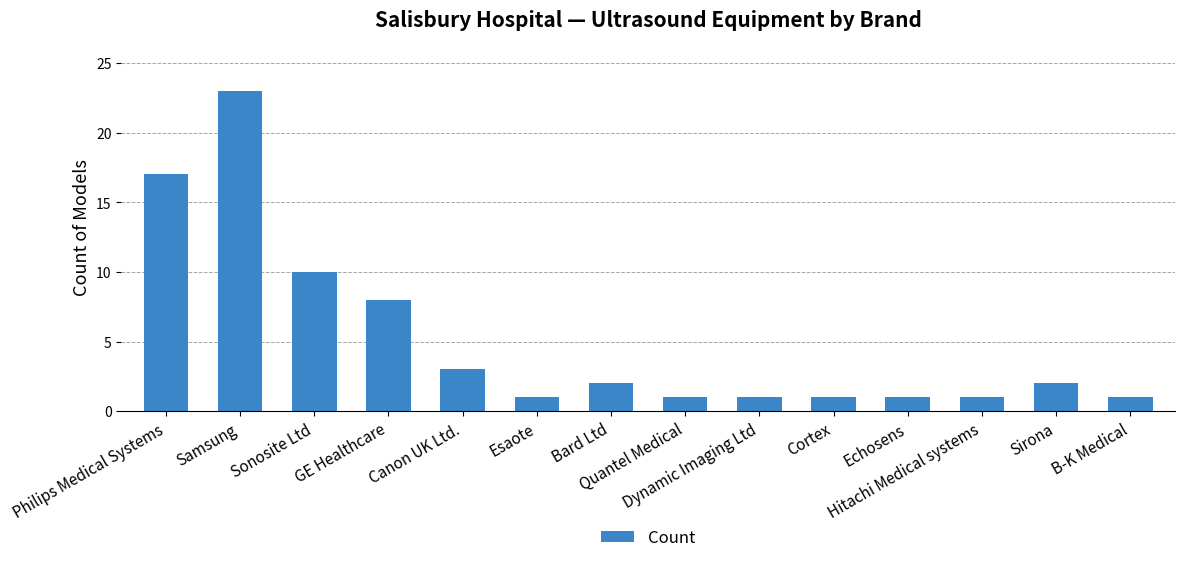

True or false: the data shows 2 at Quantel Medical.

False